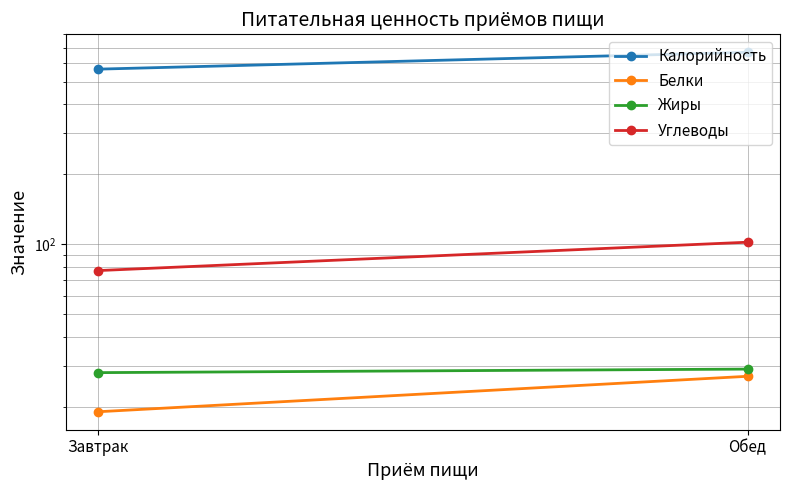

Is this an area chart (filled region under the line)?

No